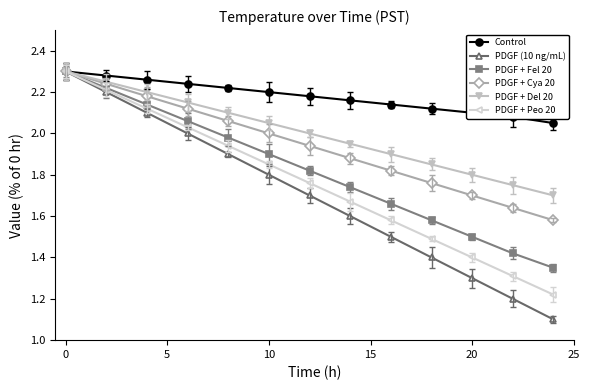

At how many categories does at least one series exceed 1?

13